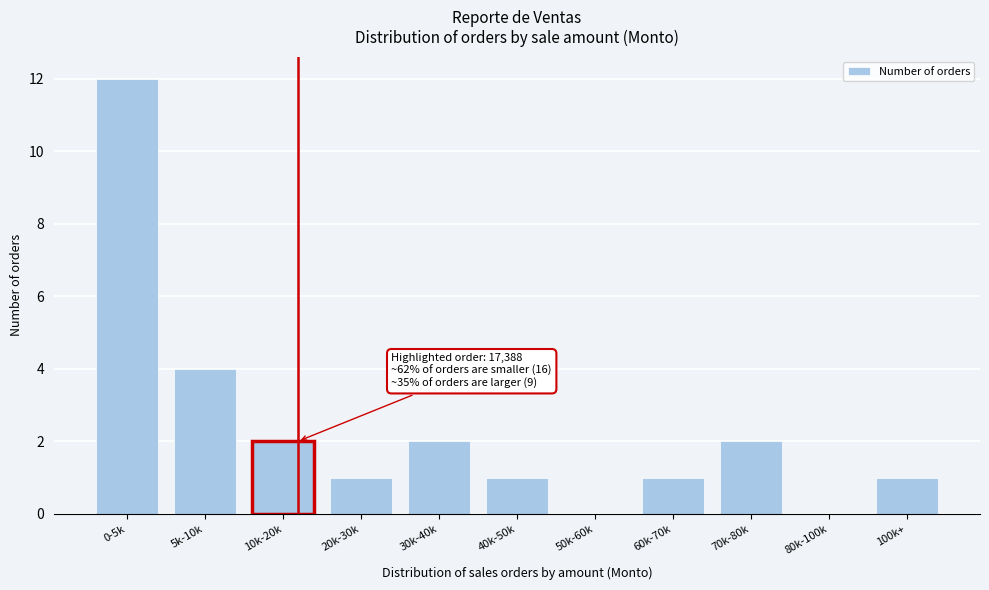

Reading left to right, transcribe all the data shown in this chart.

0-5k=12	5k-10k=4	10k-20k=2	20k-30k=1	30k-40k=2	40k-50k=1	50k-60k=0	60k-70k=1	70k-80k=2	80k-100k=0	100k+=1